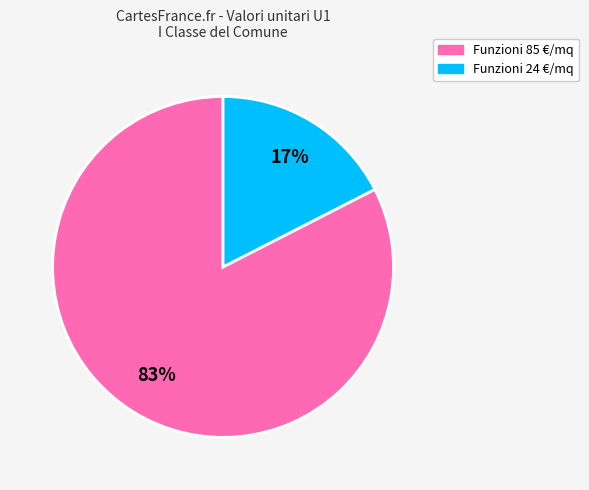

How many slices are in this pie chart?

2